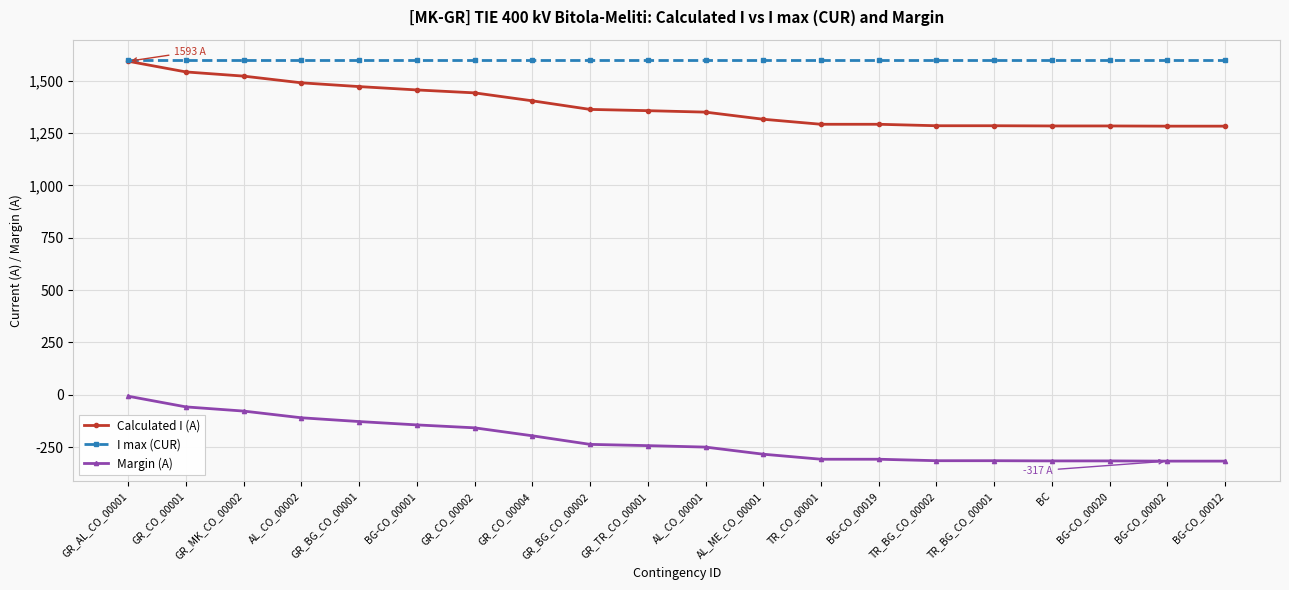

How many values in the Margin (A) series are below -243?

10